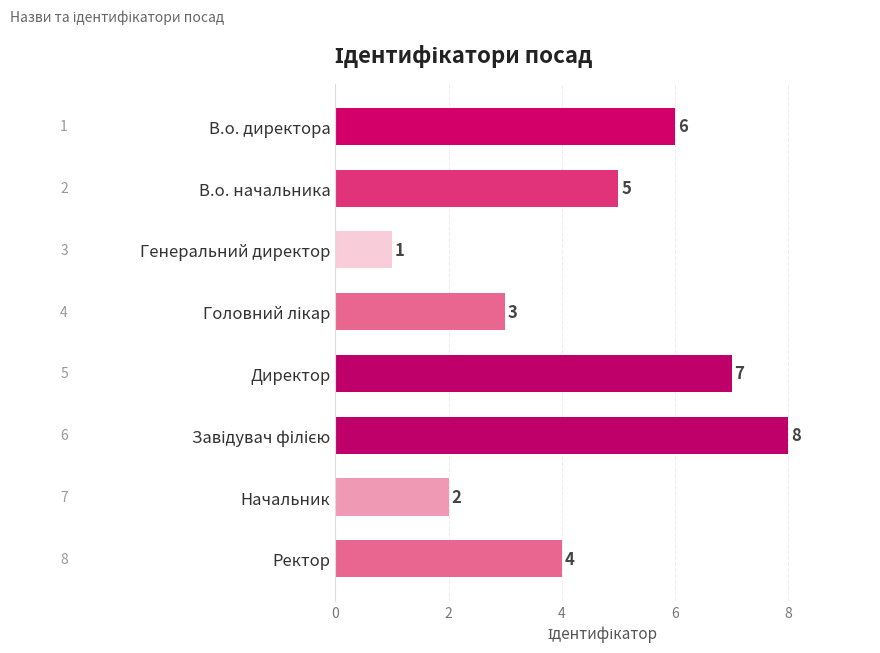

Approximately how many times larger is the value at В.о. директора compared to Директор?

0.9